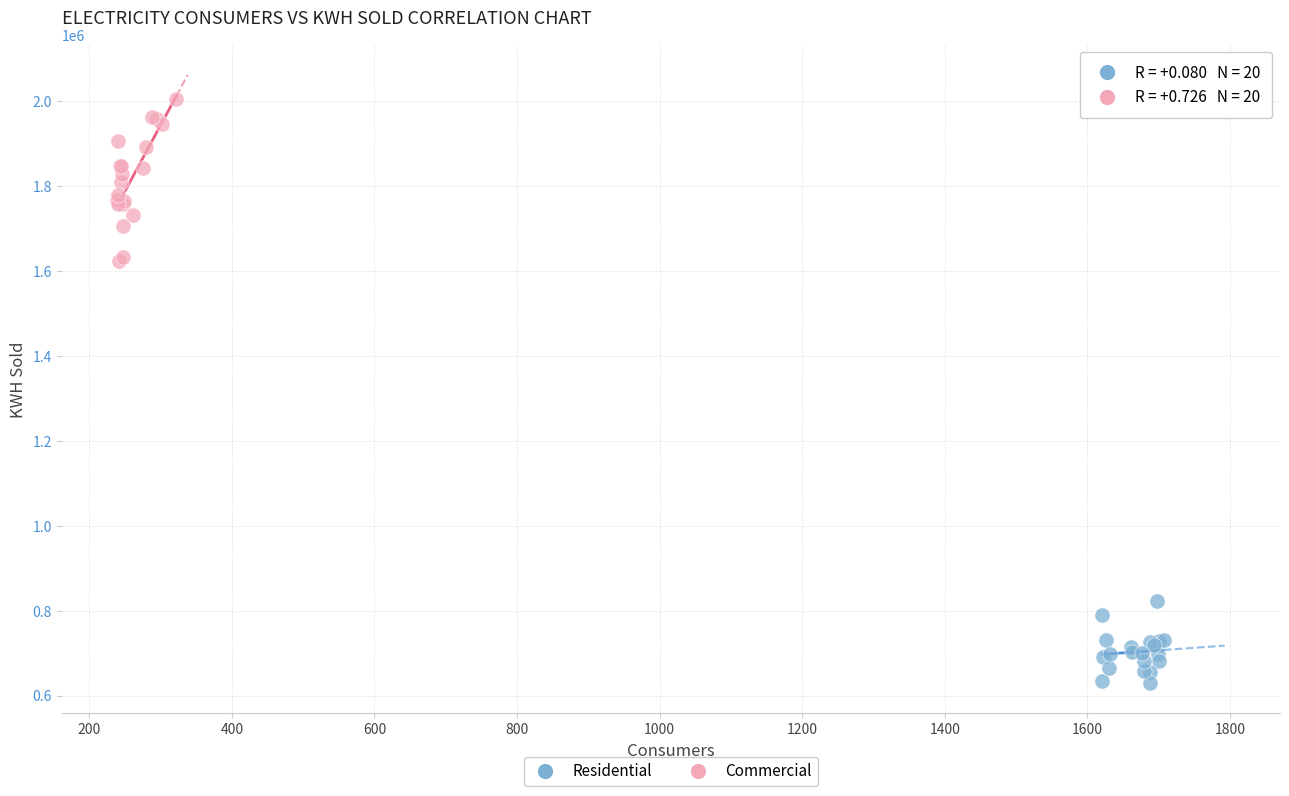

What are all the series names shown in the legend?

Residential, Commercial